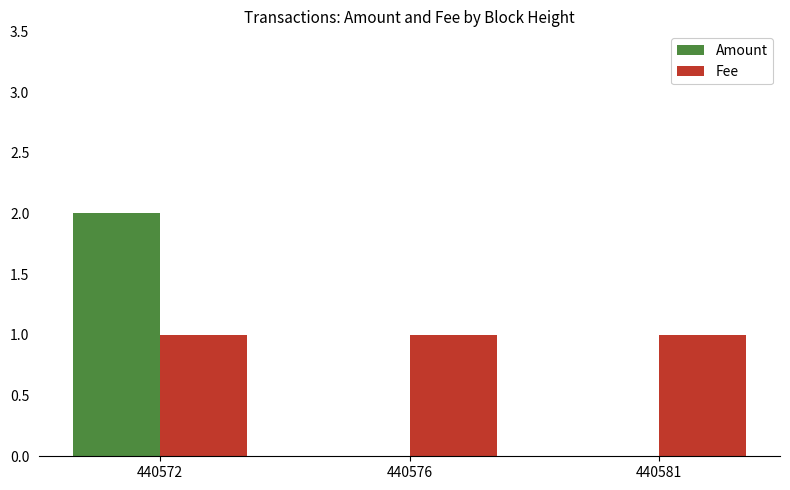

Between 440572 and 440576, which series saw the biggest shift?

Amount